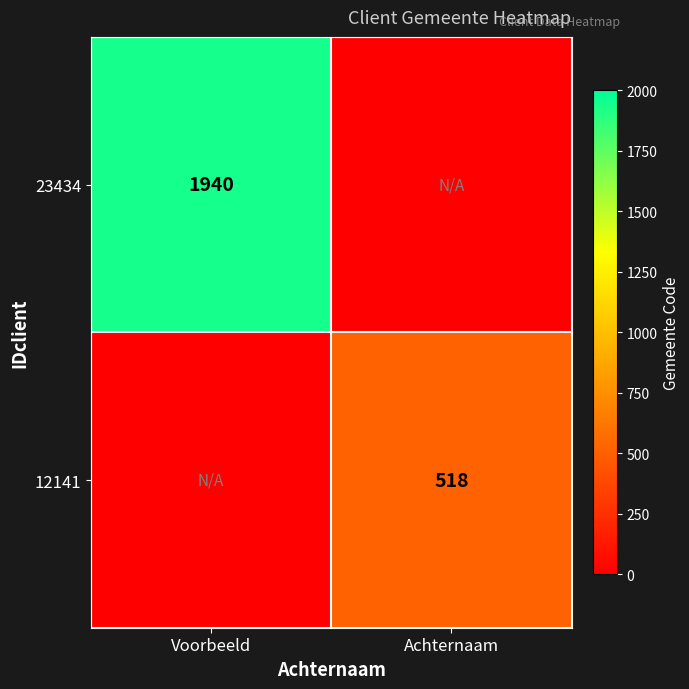

The value of 23434 at Voorbeeld is 850. True or false?

False